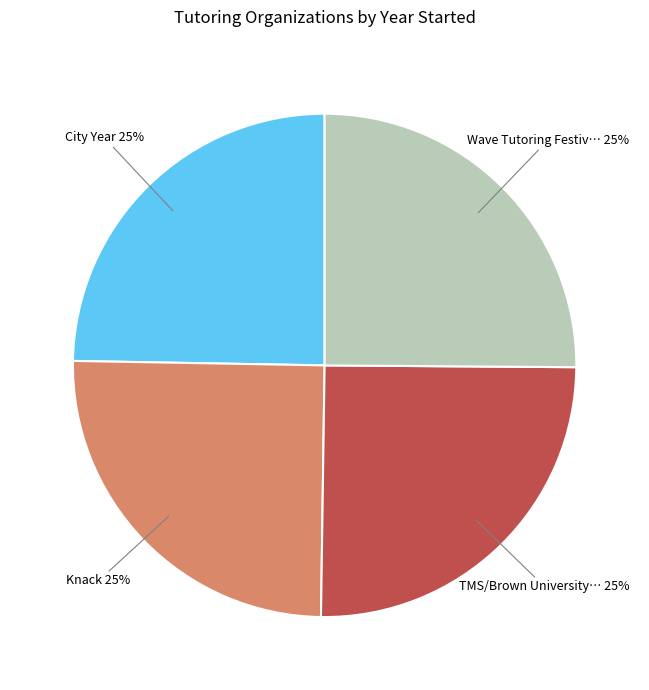

Is there any slice that represents more than half of the pie?

No